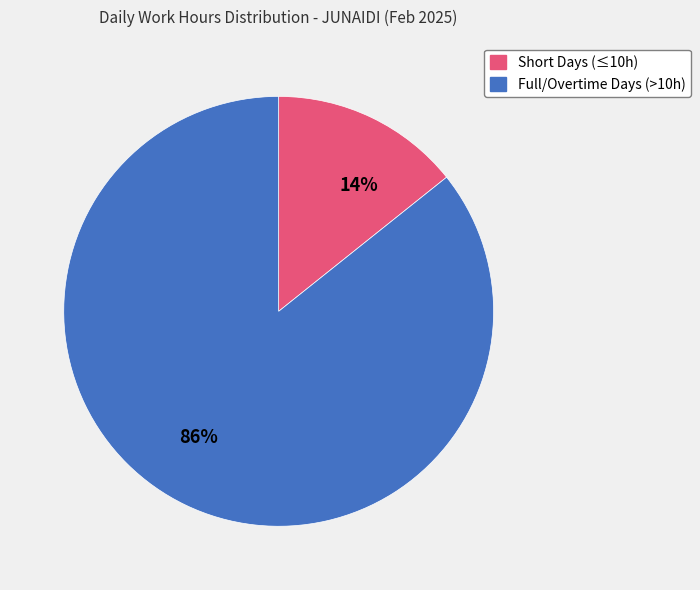

Which slice is the largest?

Full/Overtime Days (>10h)